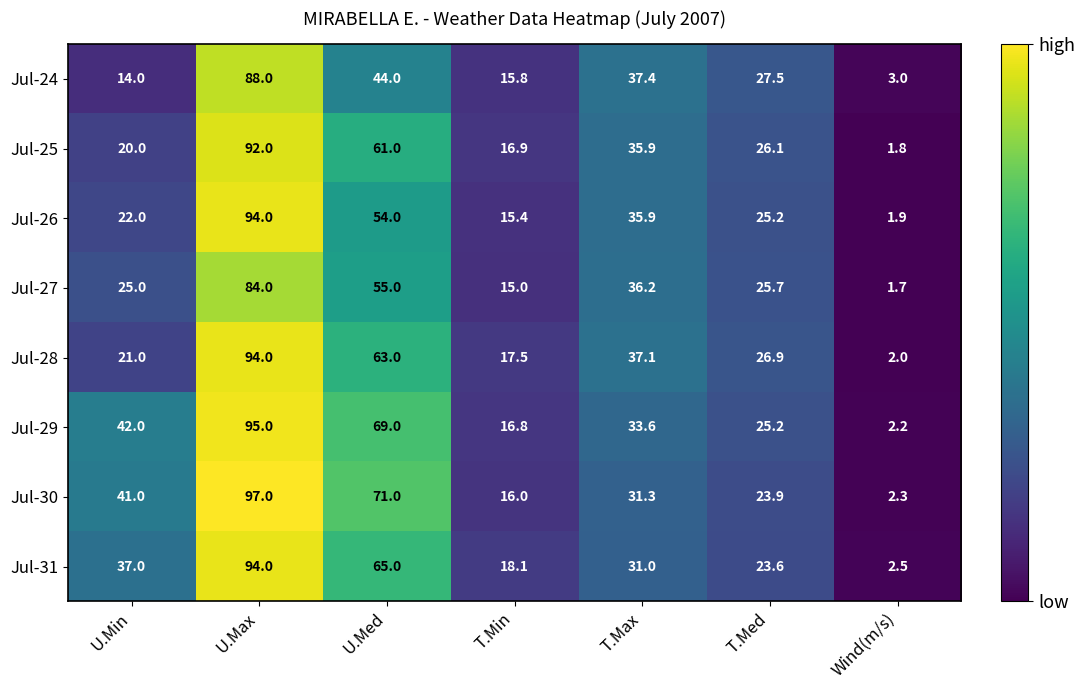

What is the minimum value shown in the chart?

1.7